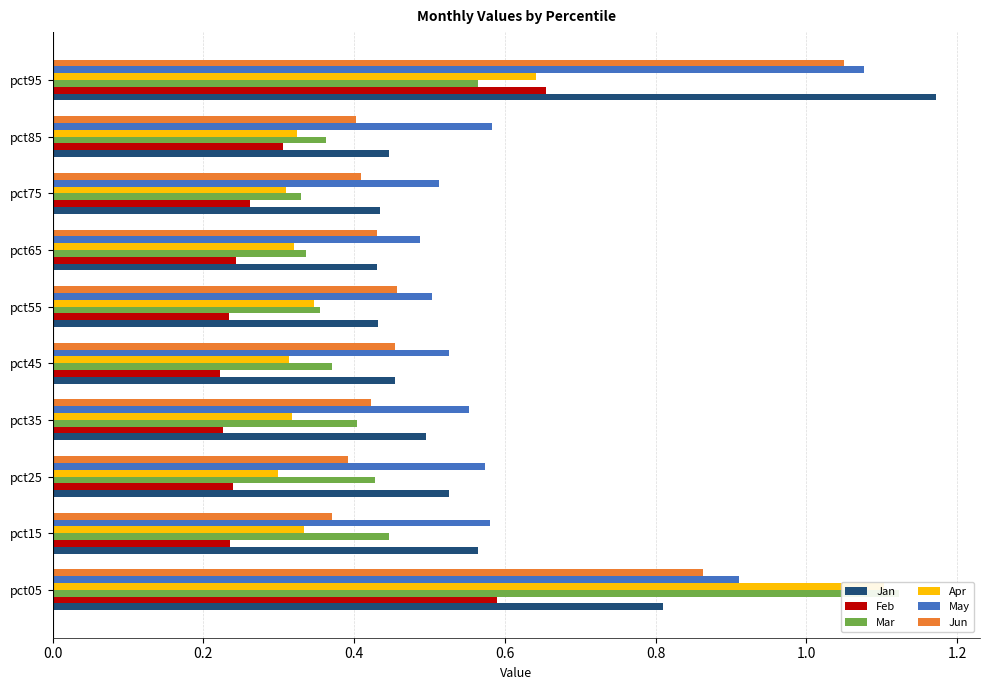

What is the sum of all Apr values?

4.3